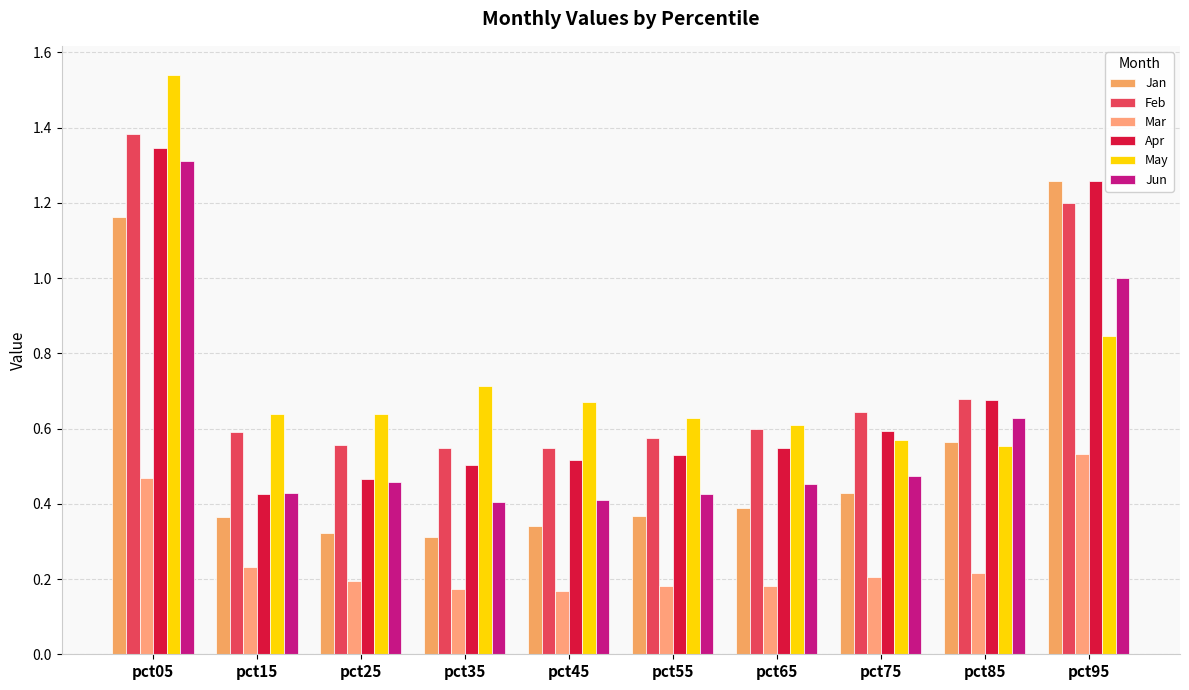

True or false: Feb has a value of 0.6 at pct65.

True